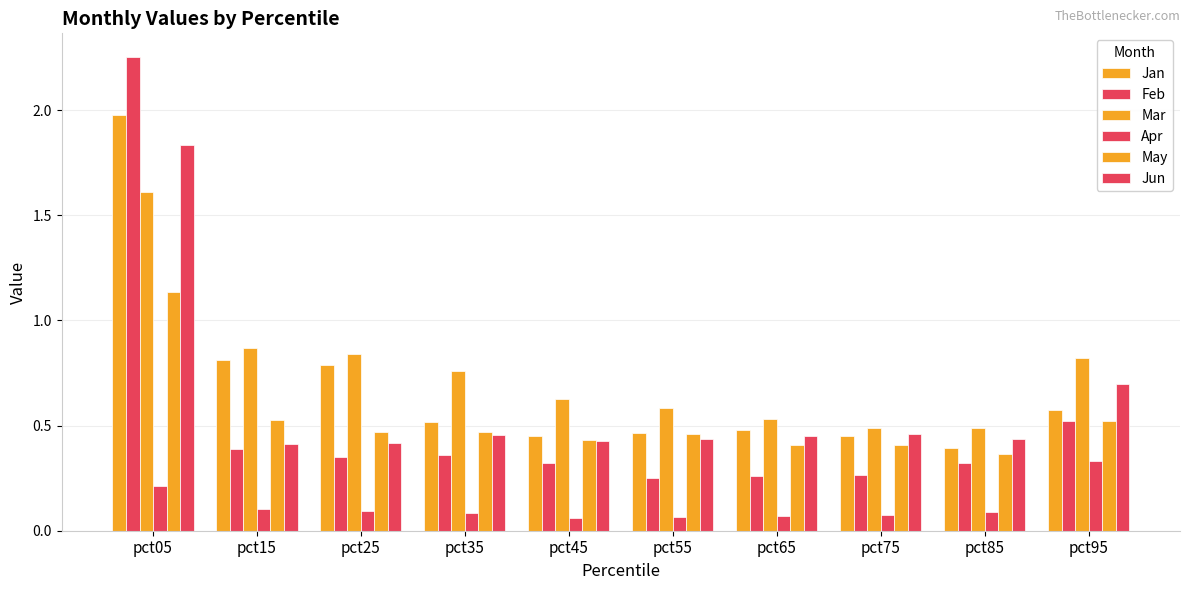

Does the chart contain any negative values?

No